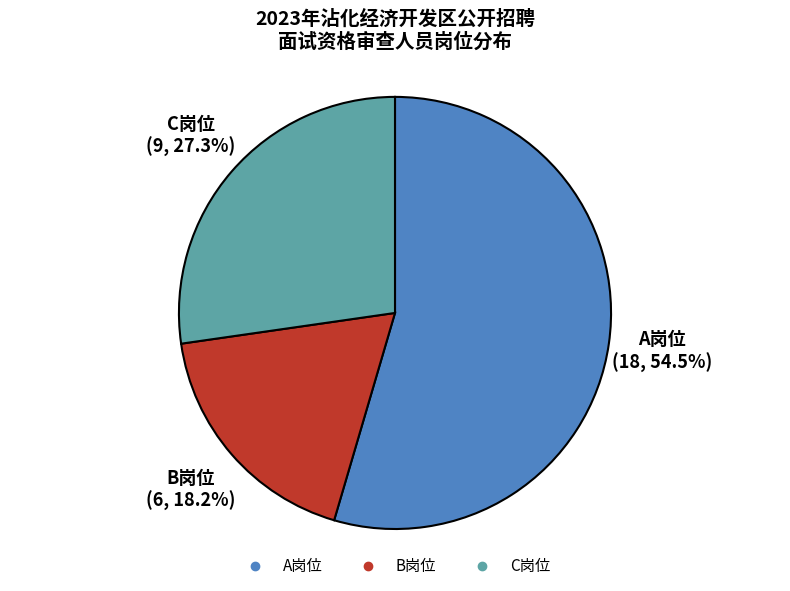

Approximately how many times larger is the value at C岗位 compared to B岗位?

1.5